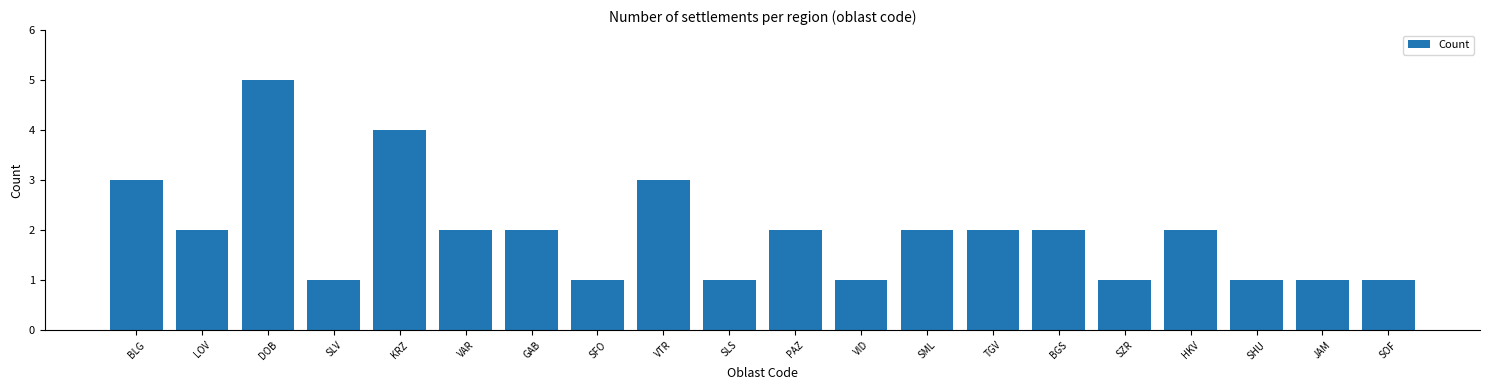

What is the greatest value displayed?

5